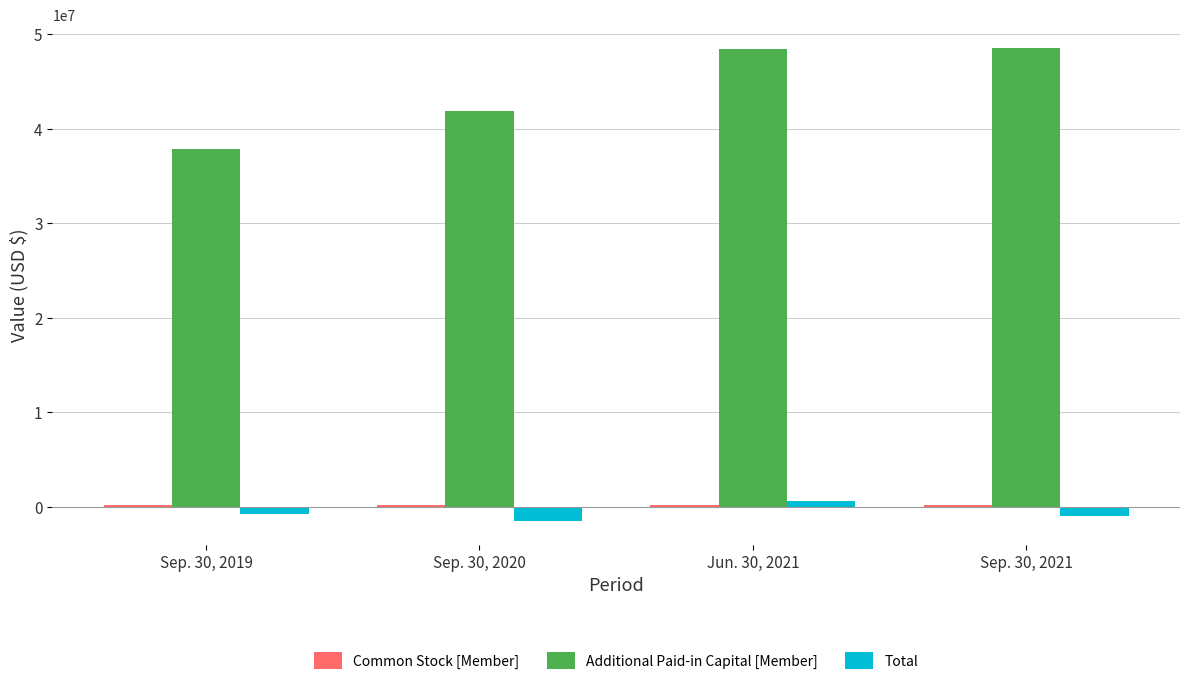

Rank the categories by Additional Paid-in Capital [Member] value from highest to lowest.

Sep. 30, 2021, Jun. 30, 2021, Sep. 30, 2020, Sep. 30, 2019